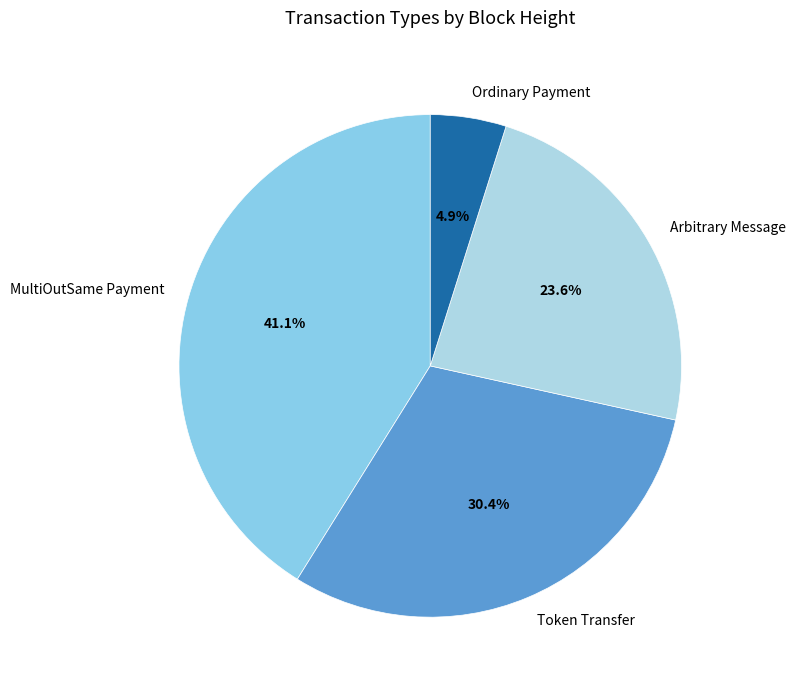

To the nearest percent, what is the difference between the largest and smallest slice percentages?

36%